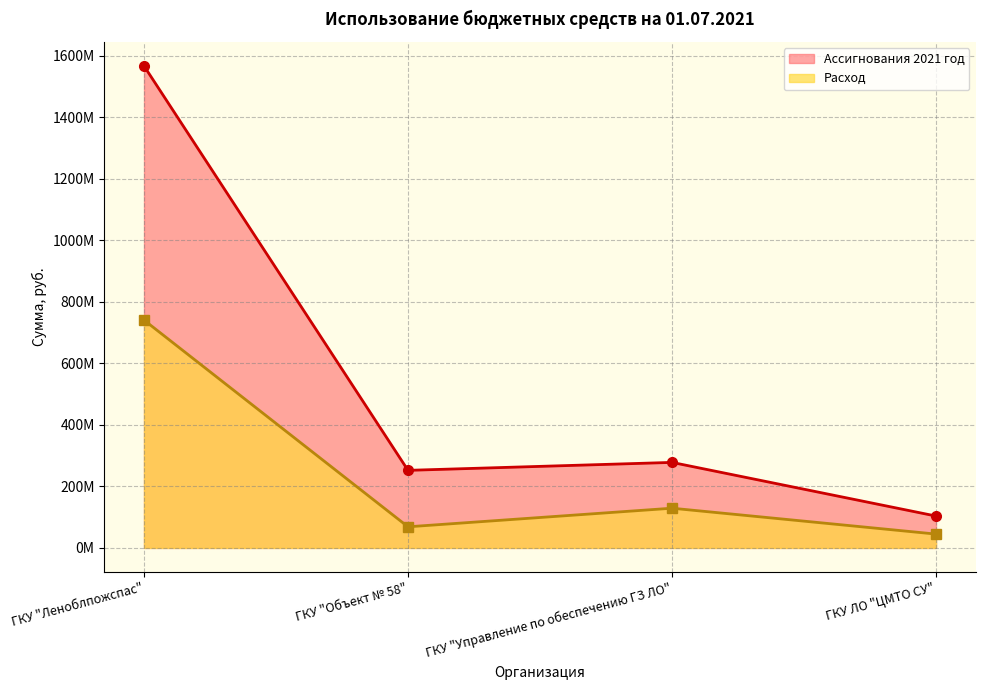

What are all the series names shown in the legend?

Ассигнования 2021 год, Расход